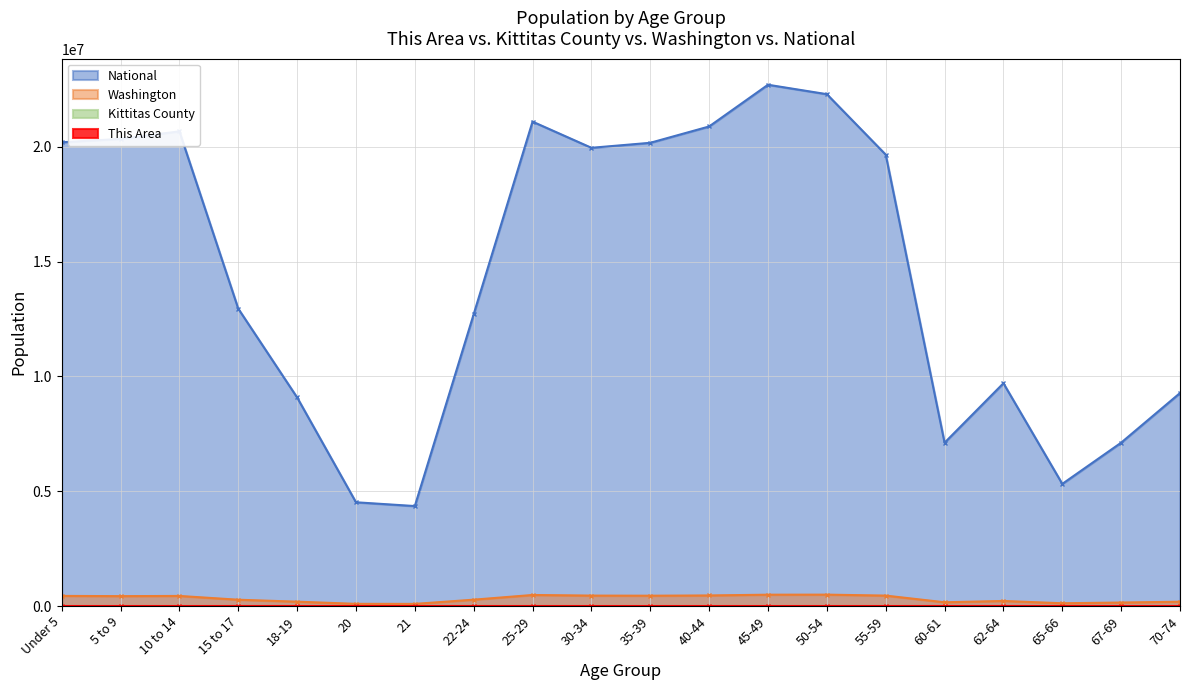

True or false: National and Kittitas County cross at least once.

False